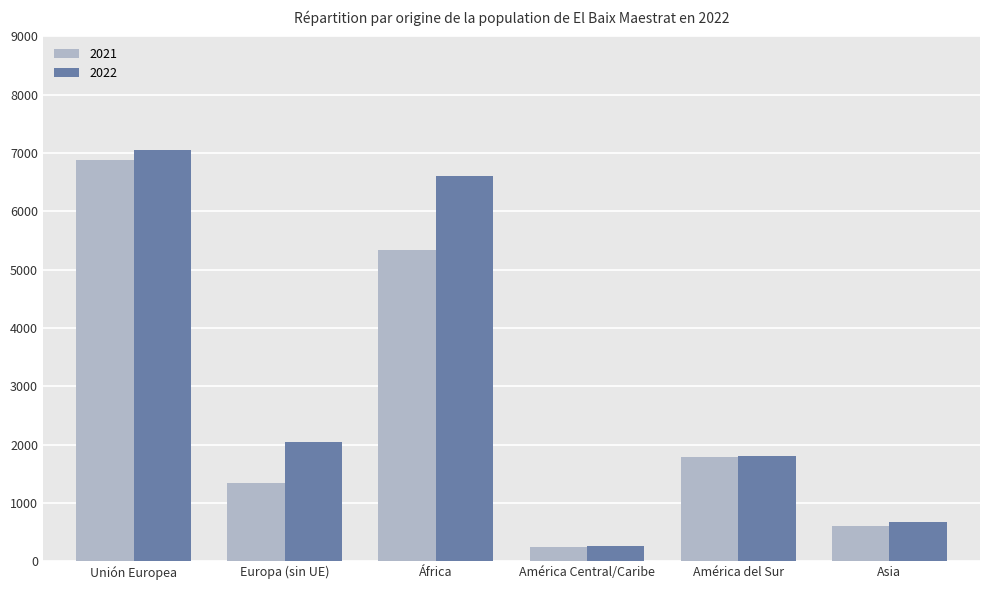

Reading left to right, what are all the values shown in this chart?

2021: Unión Europea=6882	Europa (sin UE)=1347	África=5332	América Central/Caribe=244	América del Sur=1779	Asia=604
2022: Unión Europea=7051	Europa (sin UE)=2041	África=6604	América Central/Caribe=263	América del Sur=1801	Asia=674